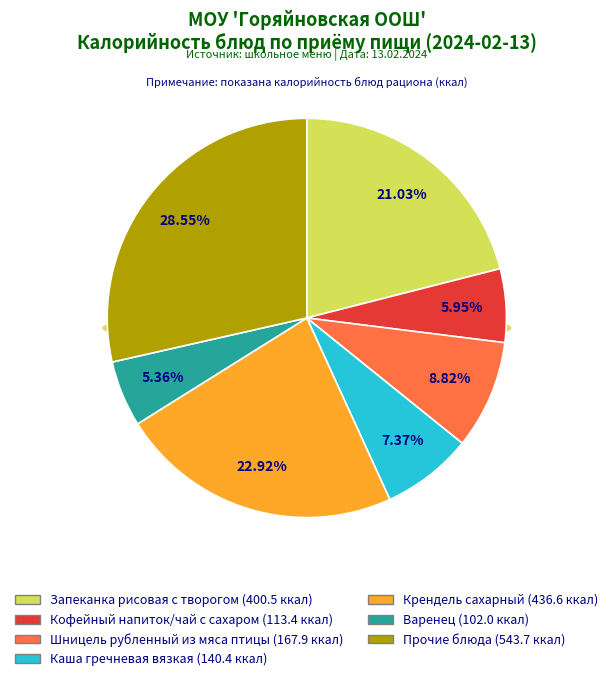

Does Икра овощная account for over 50% of the chart?

No